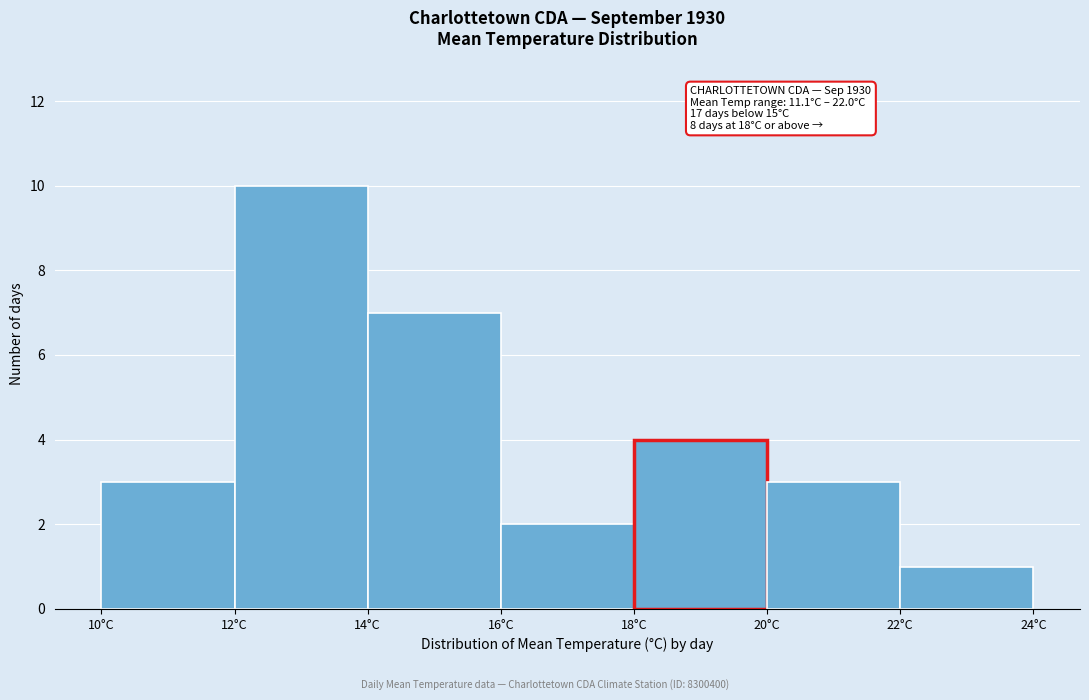

Over which range of the x-axis is the bar tallest?

12 to 14